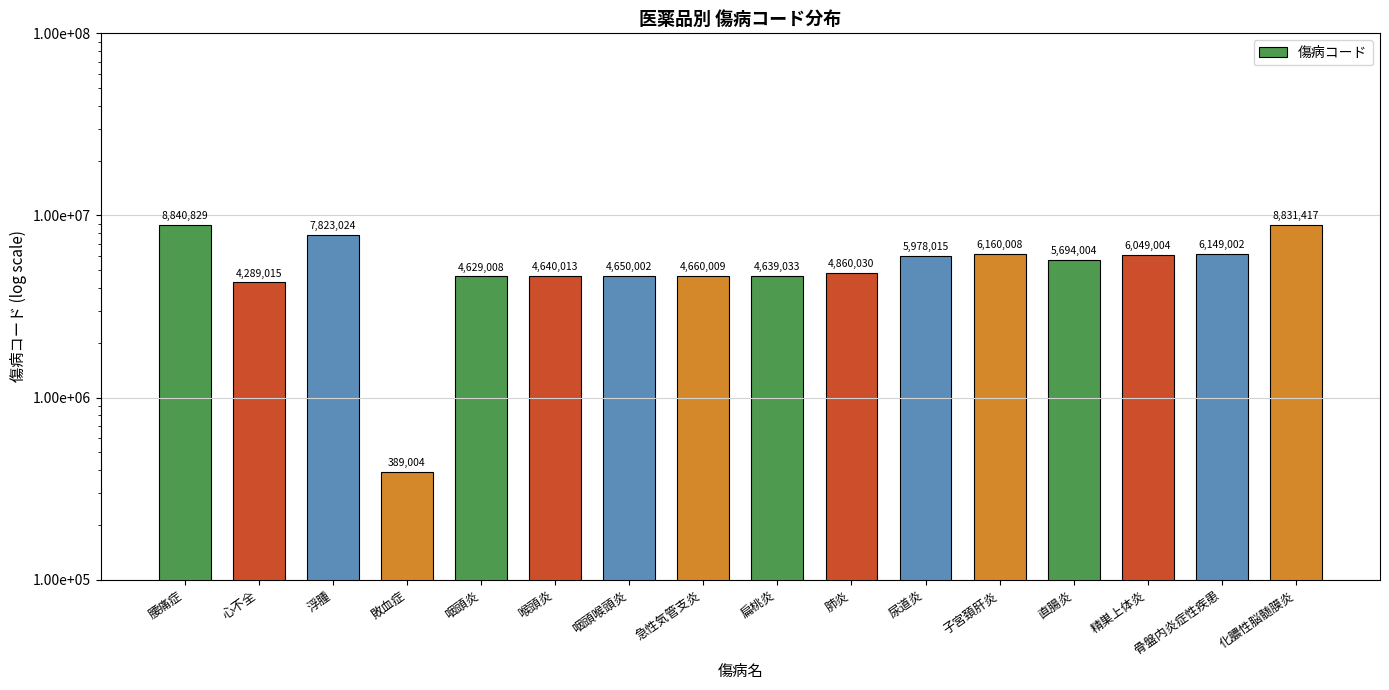

Rank the categories by value from highest to lowest.

腰痛症, 化膿性脳髄膜炎, 浮腫, 子宮頚肝炎, 骨盤内炎症性疾患, 精巣上体炎, 尿道炎, 直腸炎, 肺炎, 急性気管支炎, 咽頭喉頭炎, 喉頭炎, 扁桃炎, 咽頭炎, 心不全, 敗血症